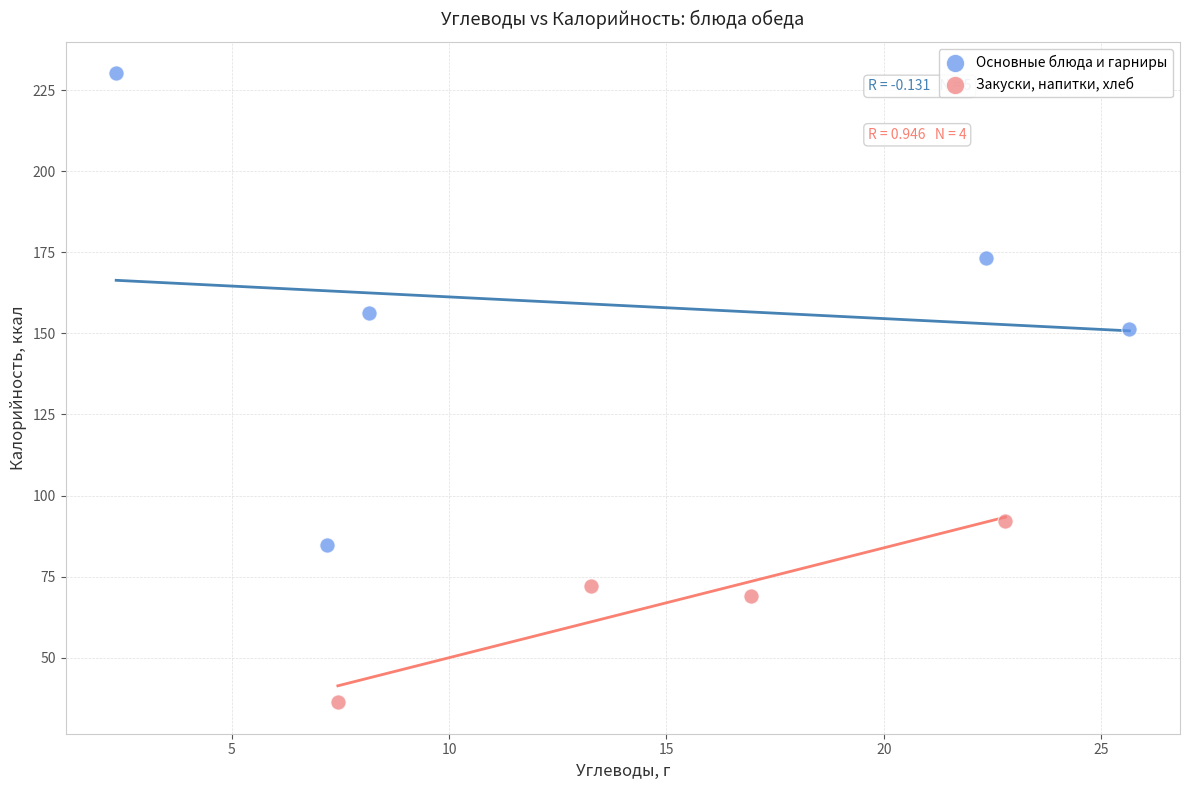

Which series has the largest Y range (max minus min)?

Основные блюда и гарниры